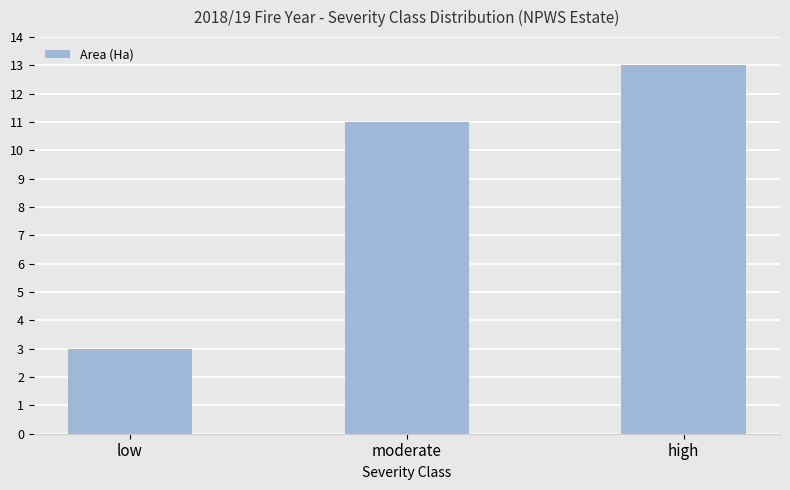

How many categories are shown in the chart?

3